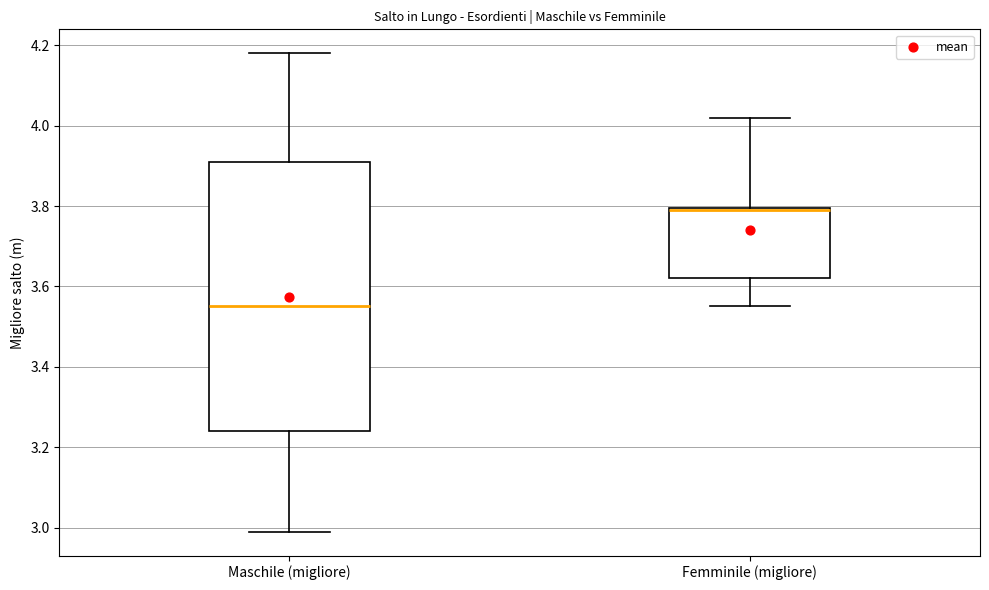

Reading left to right, transcribe this box plot: for each box, give where its median line is, the range the box spans, and where its two whiskers end, as read against the y-axis. The values are not printed on the chart, so give them approximately, as read against the axis.

Maschile (migliore): median 3.56, box 3.24 to 3.92, whiskers 3.00 to 4.18
Femminile (migliore): median 3.80 (drawn on the box's upper edge), box 3.62 to 3.80, whiskers 3.56 to 4.02